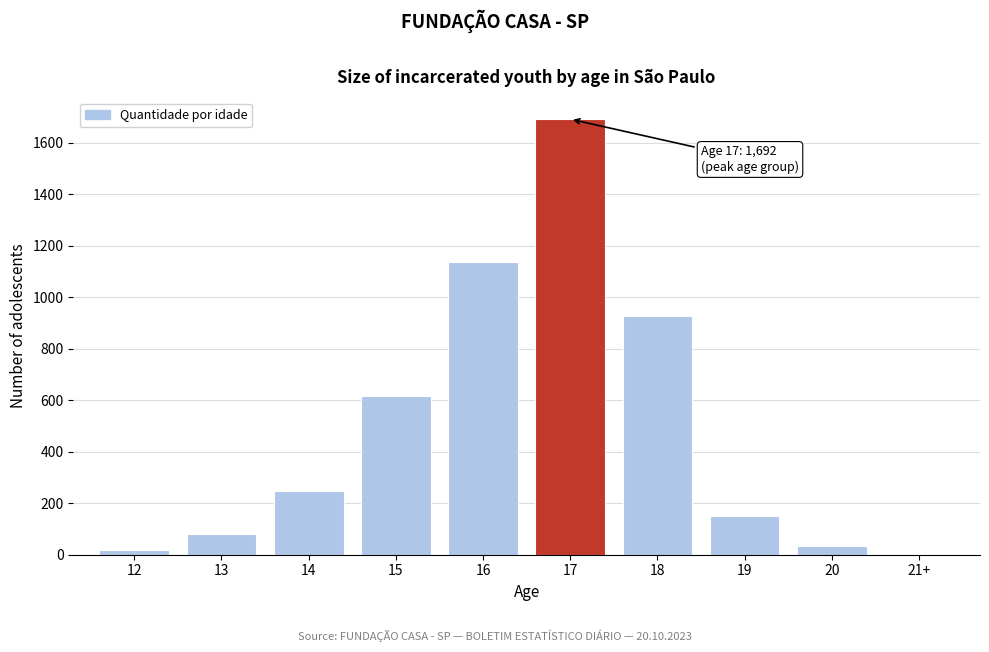

Reading left to right, list all the values displayed in this chart.

12=17	13=82	14=248	15=618	16=1137	17=1692	18=928	19=149	20=32	21+=0